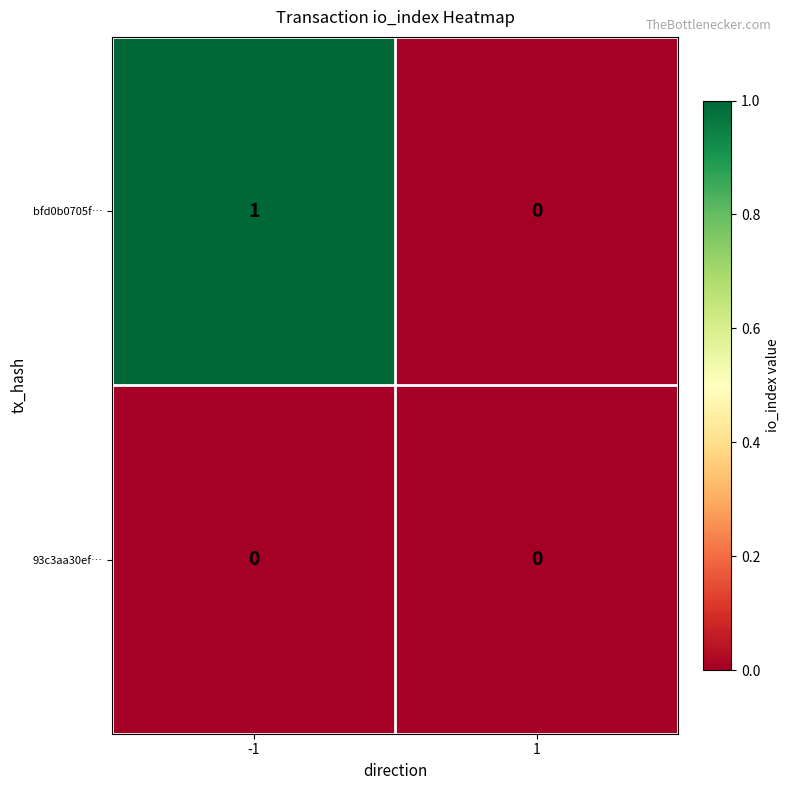

Which series changed the most between -1 and 1?

bfd0b0705f…